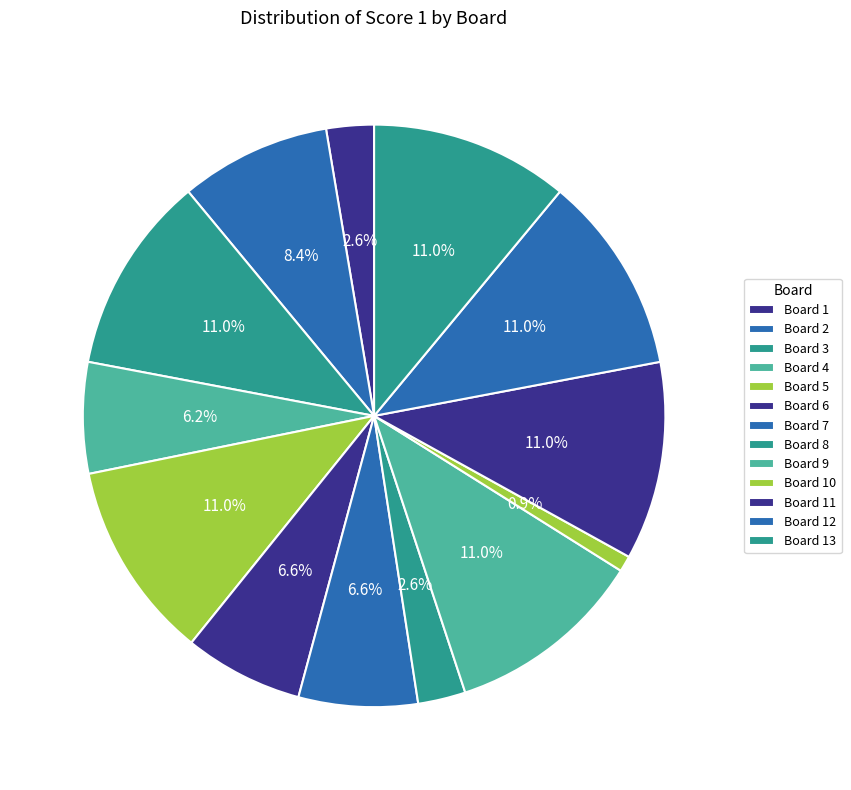

How many segments does this pie chart have?

13